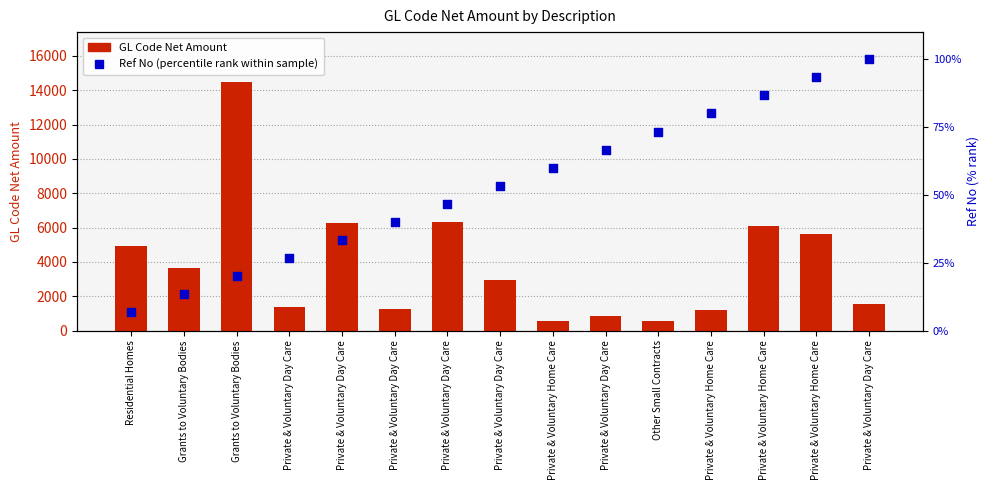

Is the value of Ref No (percentile rank within sample) at Private & Voluntary Day Care greater than the value of GL Code Net Amount at Residential Homes?

No